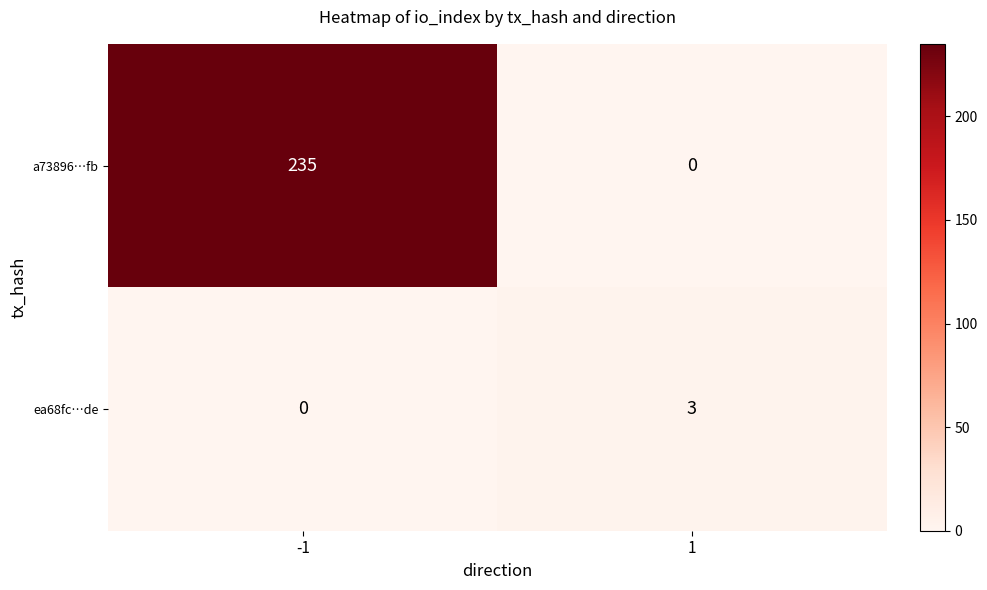

What is the total value across all series at -1?

235